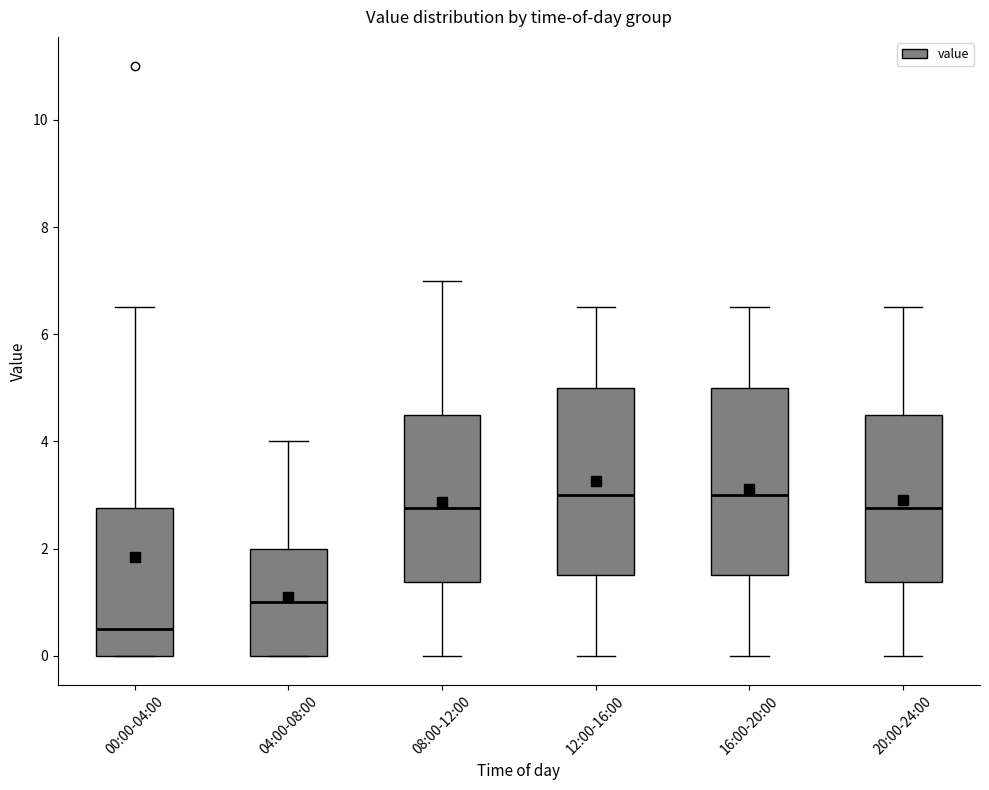

Where does the median line of the box for 16:00-20:00 sit on the y-axis? The values are not printed on the chart, so give them approximately, as read against the axis.

3.0